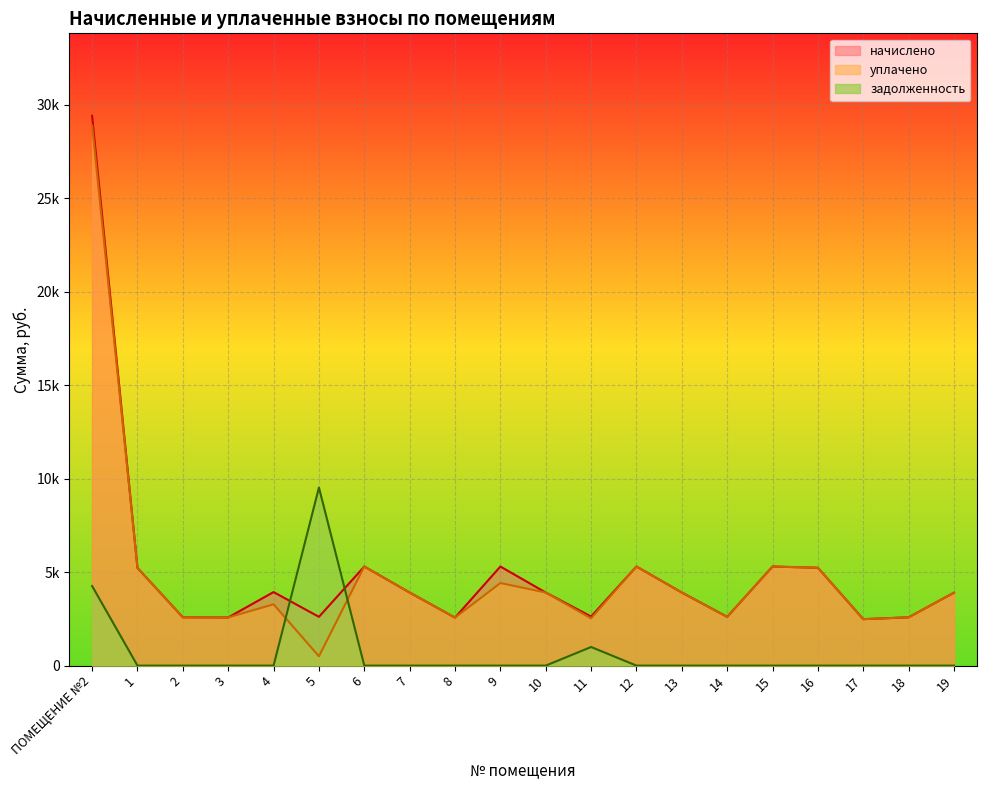

Which series changed the most between ПОМЕЩЕНИЕ №2 and 2?

начислено